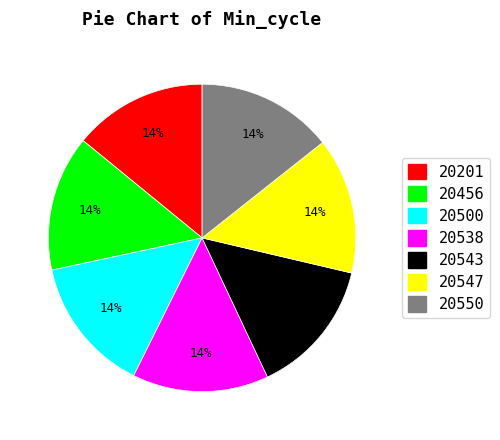

What is the ratio of the value at 20547 to the value at 20500?

1.0